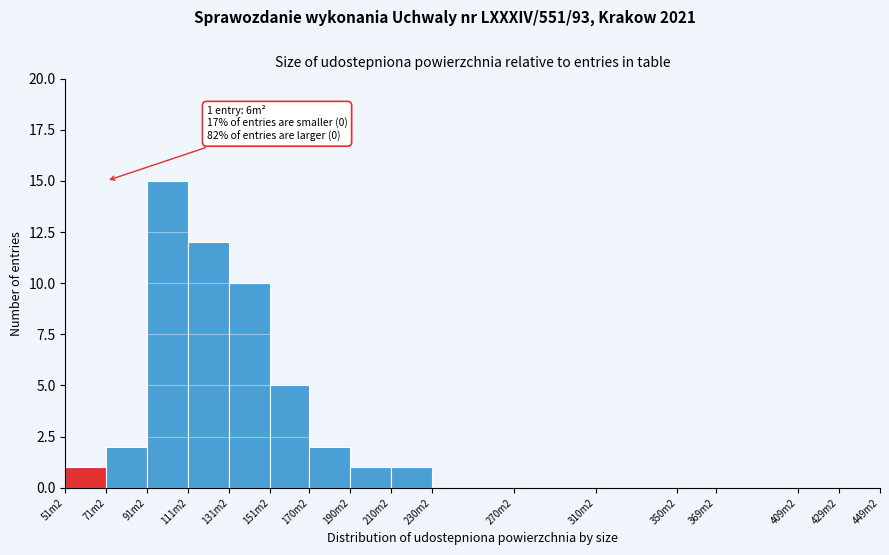

Reading left to right, transcribe all the data shown in this chart.

51m2=1	71m2=2	91m2=15	111m2=12	131m2=10	151m2=5	170m2=2	190m2=1	210m2=1	230m2=0	270m2=0	310m2=0	350m2=0	369m2=0	409m2=0	429m2=0